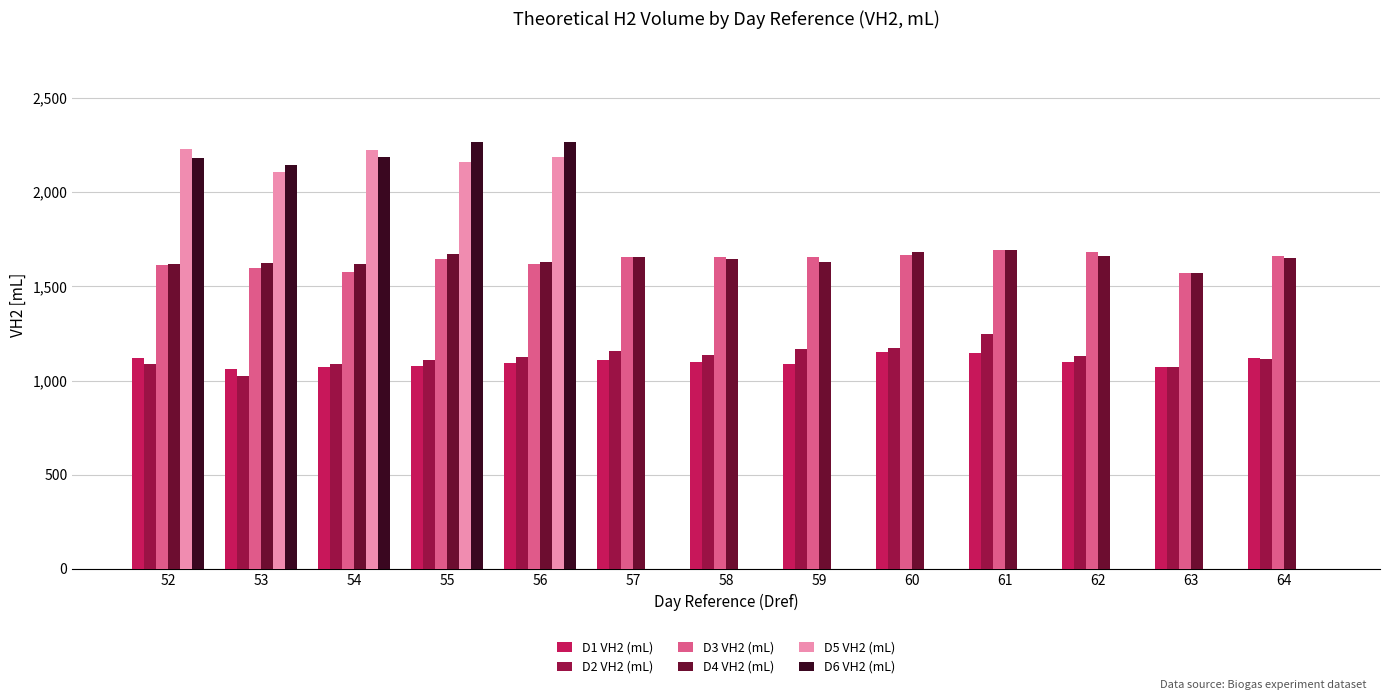

What is the highest value of the D3 VH2 (mL) series?

1691.2